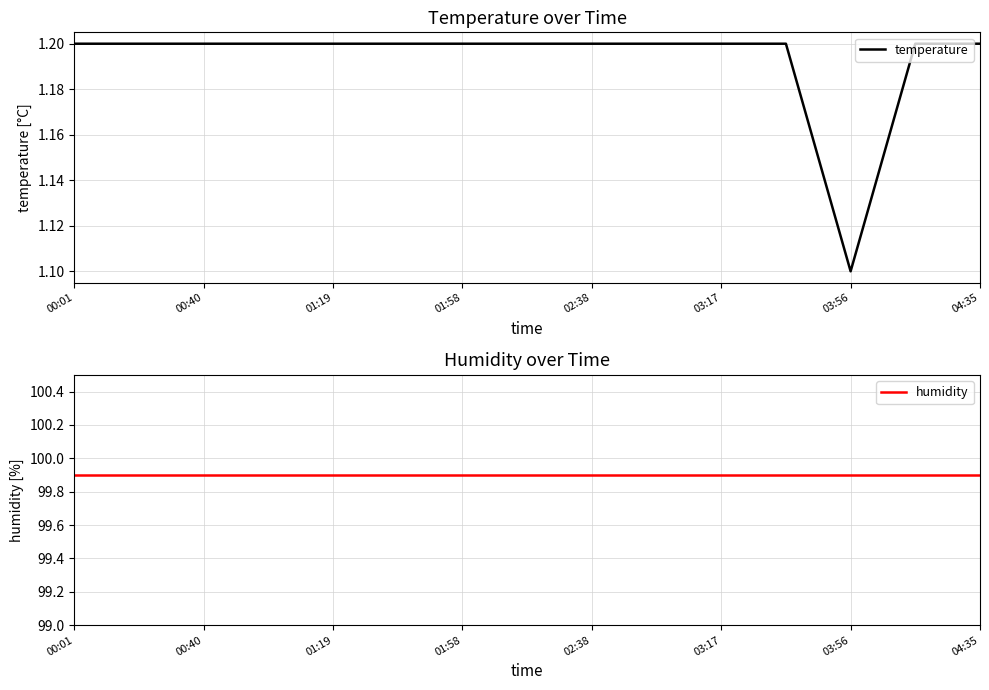

Where is temperature nearest to the value 1?

03:56